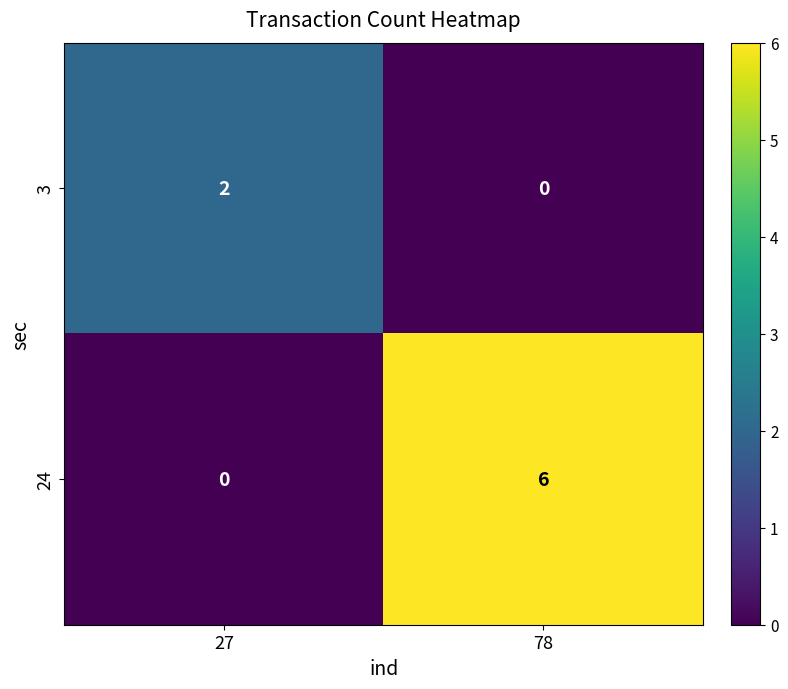

Reading left to right, what are all the values shown in this chart?

3: 27=2	78=0
24: 27=0	78=6